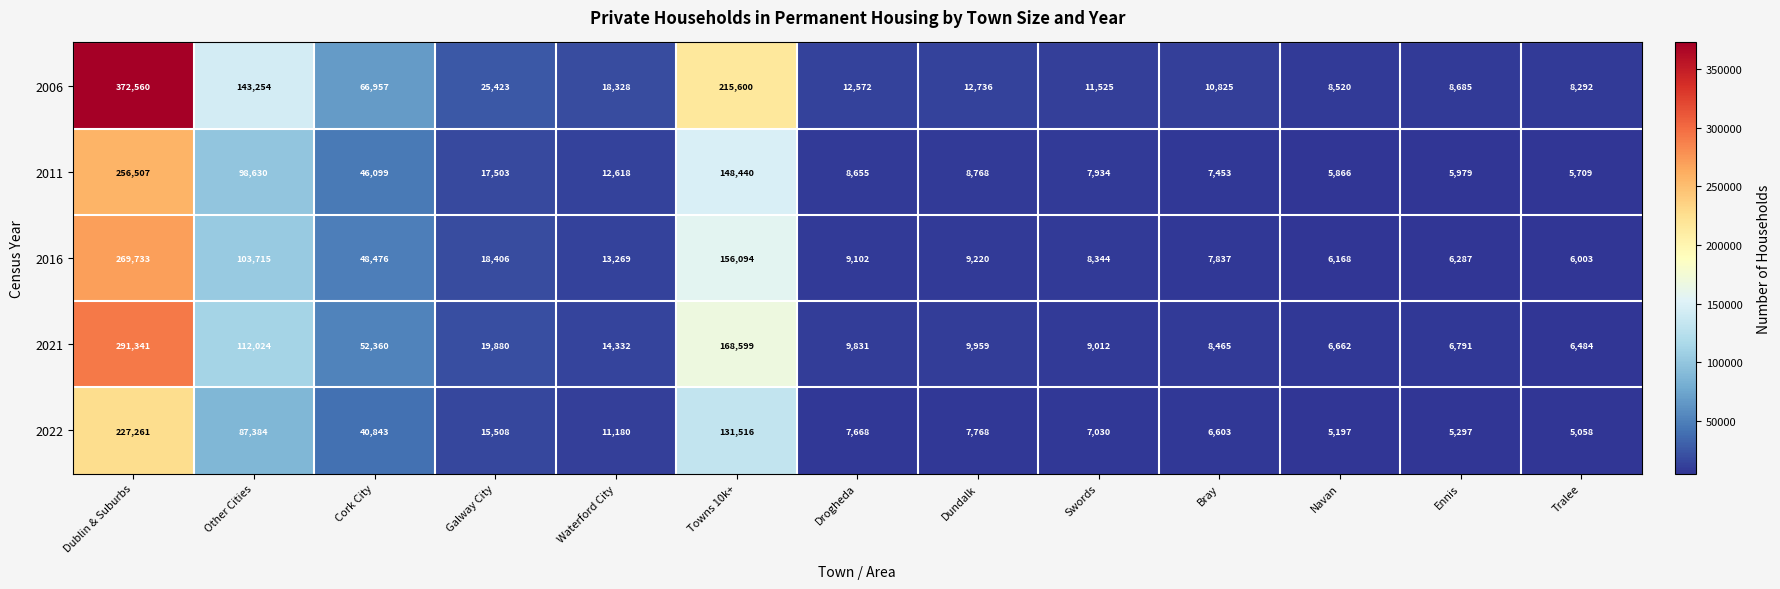

Which series changed the most between Dundalk and Swords?

2006